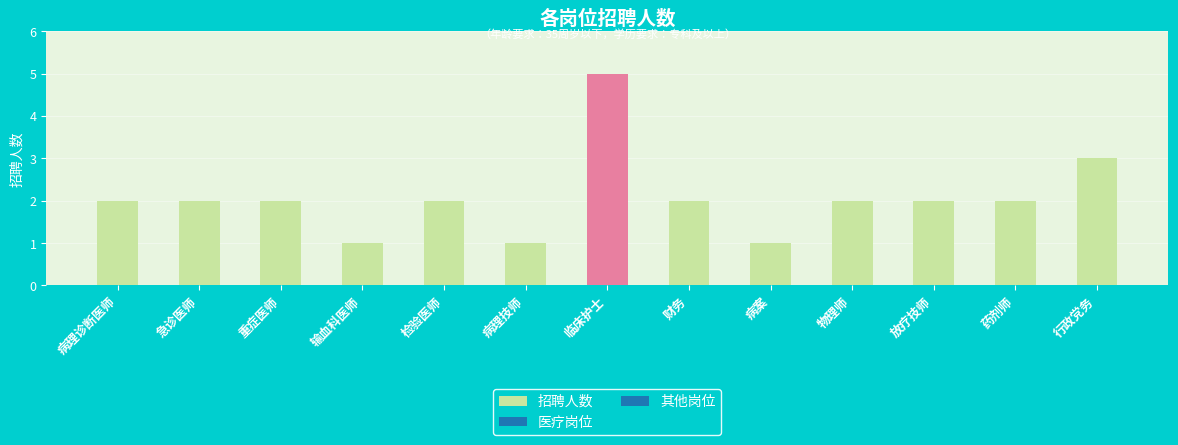

How many values are between 2 and 3?

9